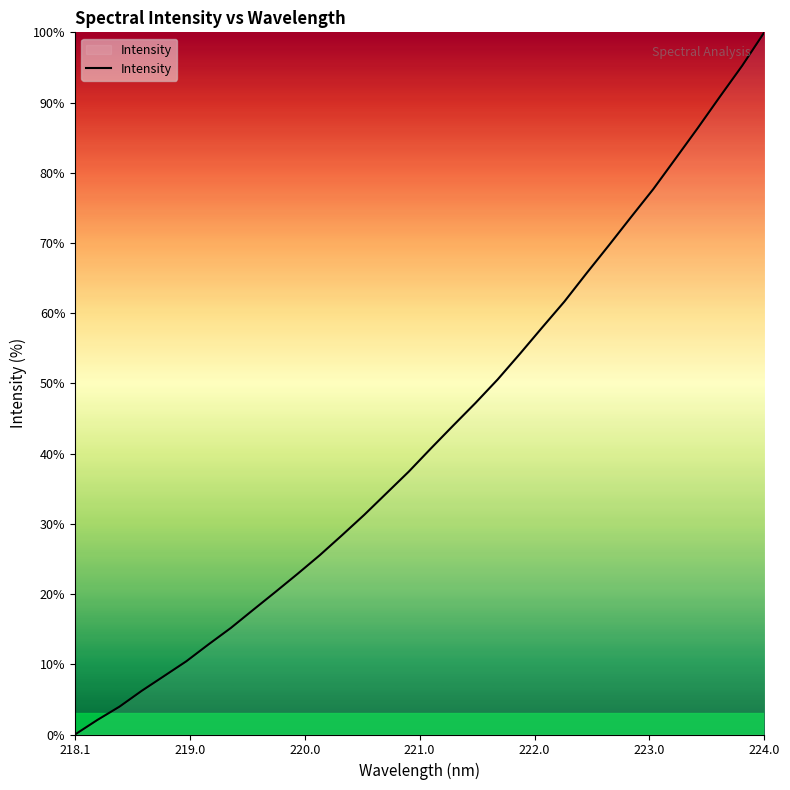

What is the maximum value shown in the chart?

100.0